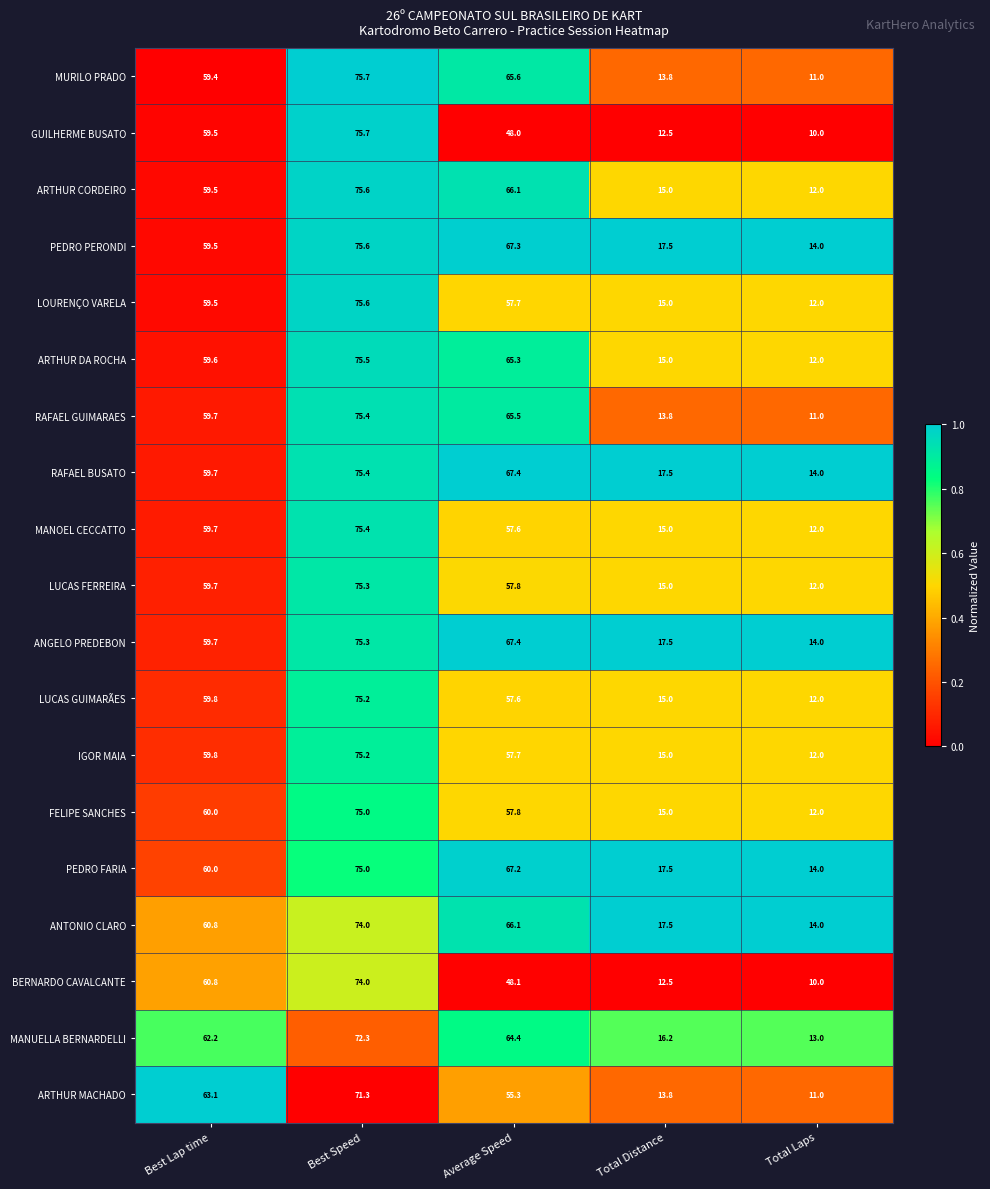

Which series has the largest total across all categories?

RAFAEL BUSATO